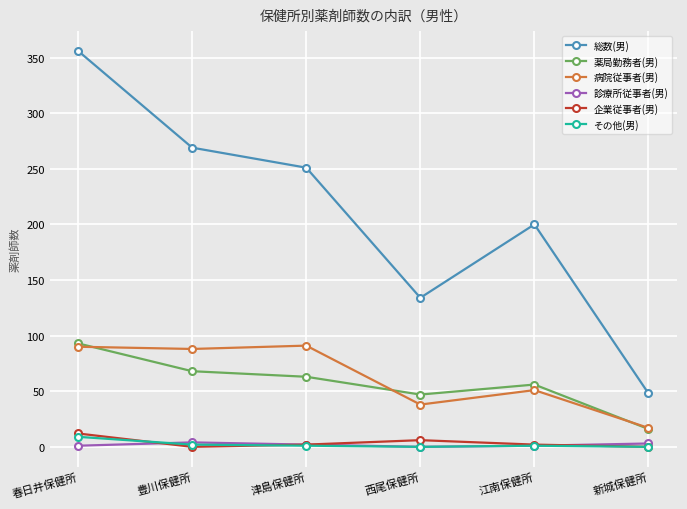

What is the highest value of the 総数(男) series?

356